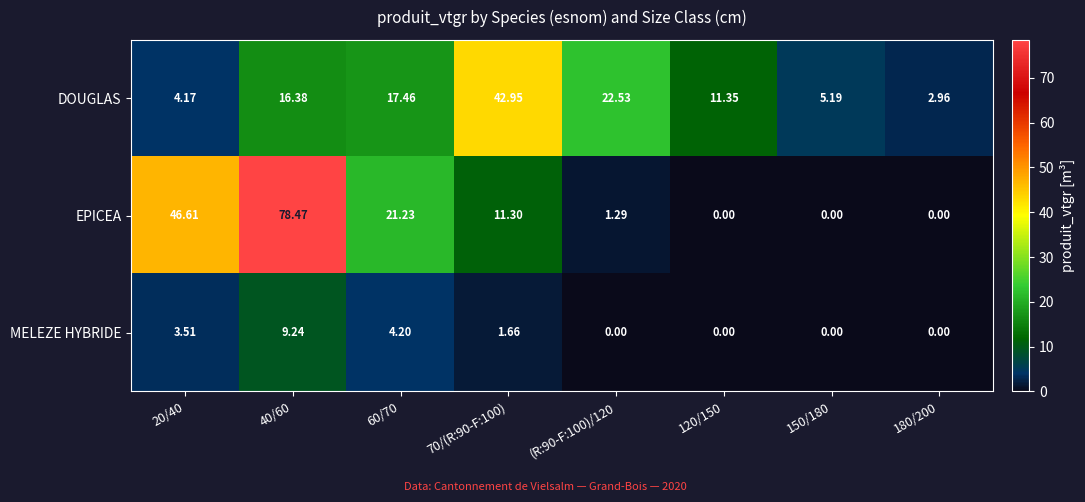

Which series changed the most between 120/150 and 150/180?

DOUGLAS